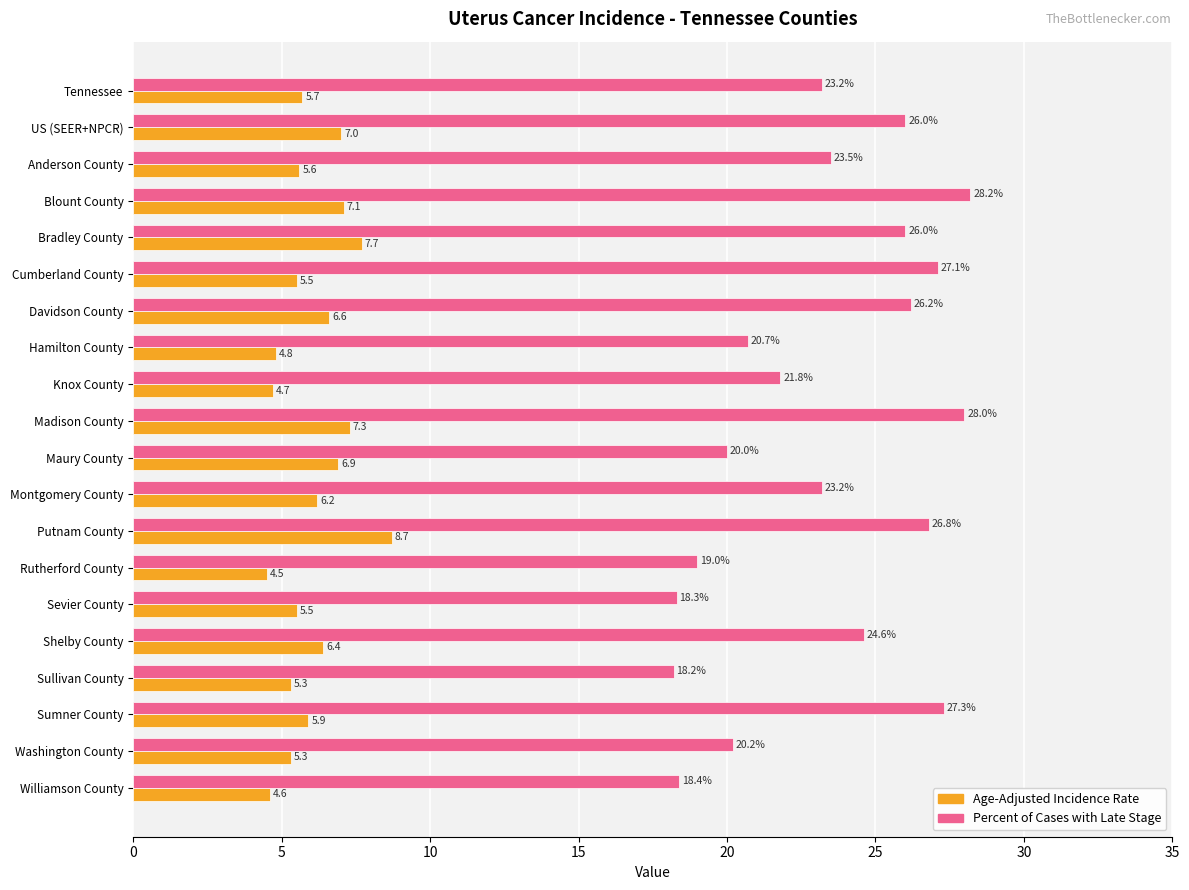

At which label does Age-Adjusted Incidence Rate reach its minimum?

Rutherford County